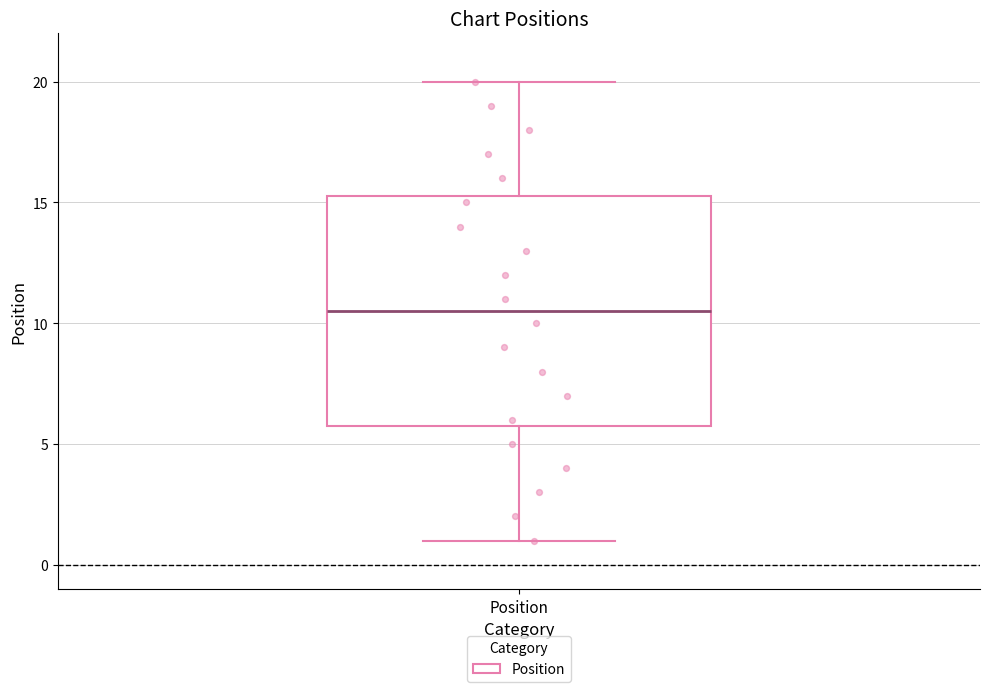

Where is the upper edge of the box for Position on the y-axis? The values are not printed on the chart, so give them approximately, as read against the axis.

15.5